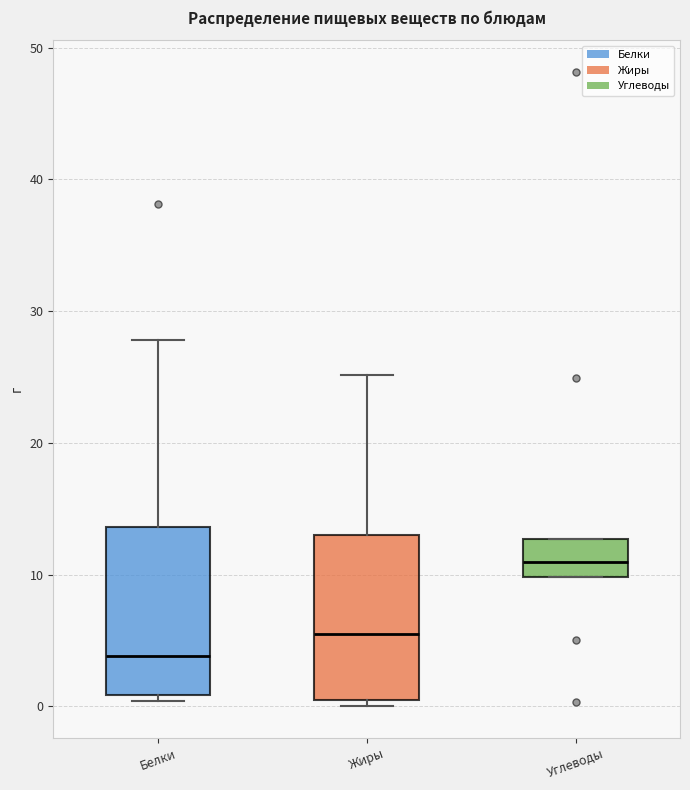

Which box's median line is the highest?

Углеводы